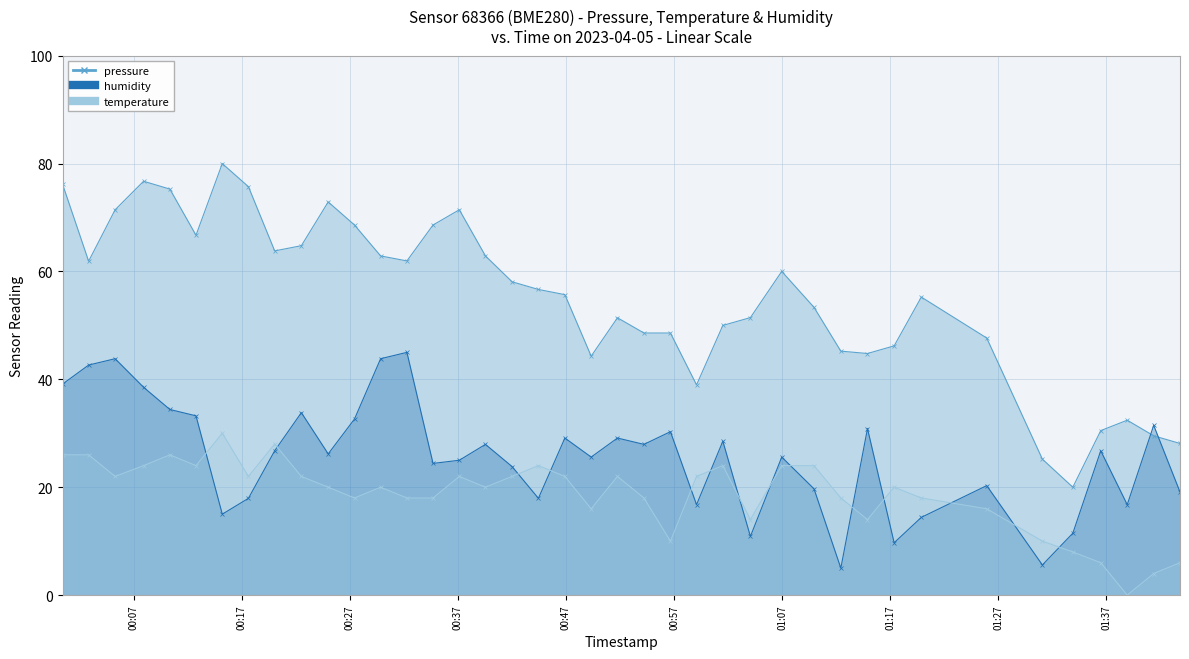

What position from the right is 2023-04-05T00:02:50?

39